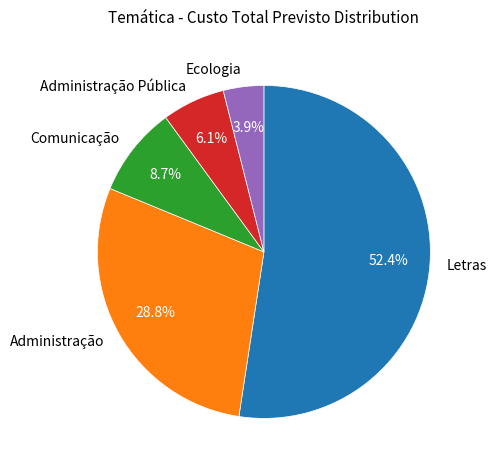

Does any single category account for the majority?

Yes